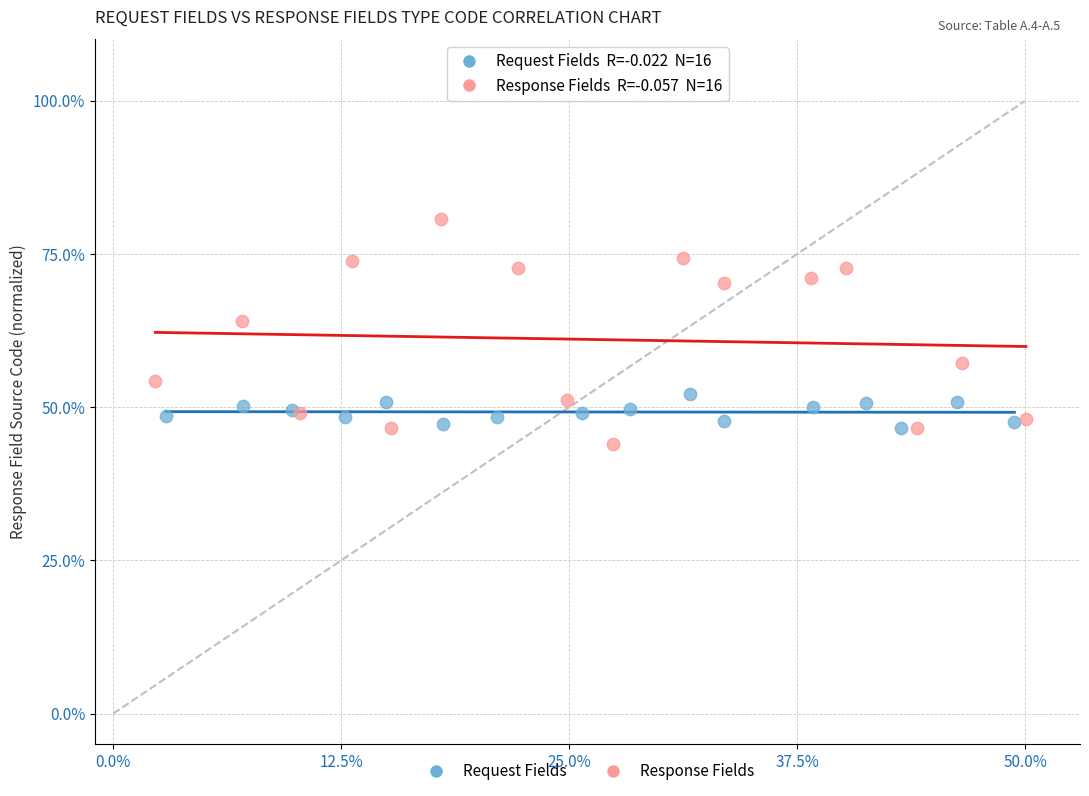

Which series has the largest Y range (max minus min)?

Response Fields